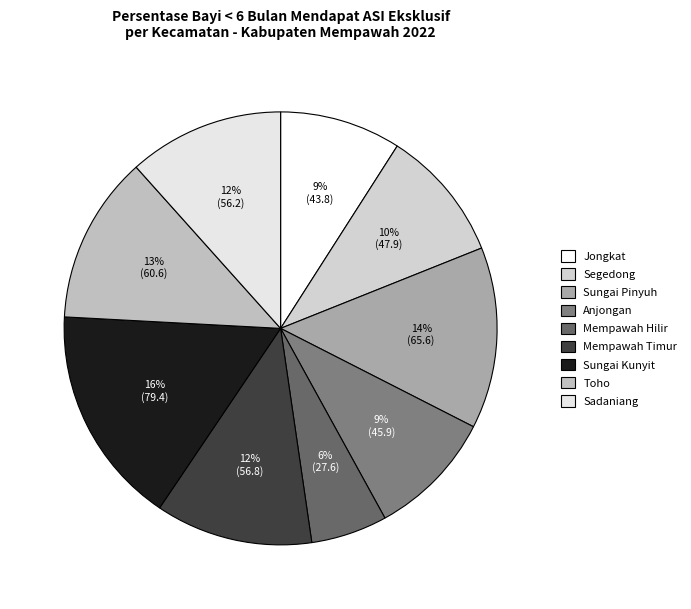

To the nearest percent, what is the difference between the Toho and Mempawah Hilir slice percentages?

7%